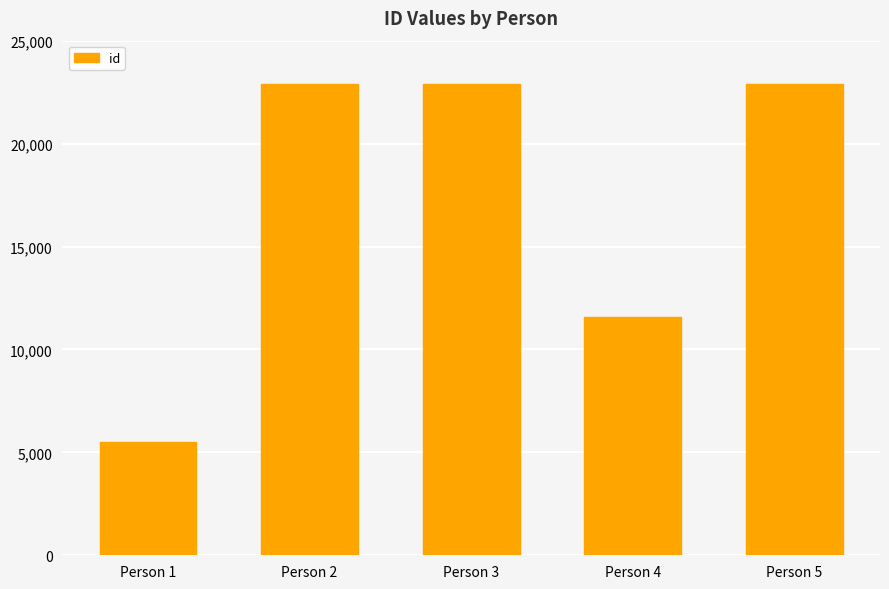

What is the average value?

17151